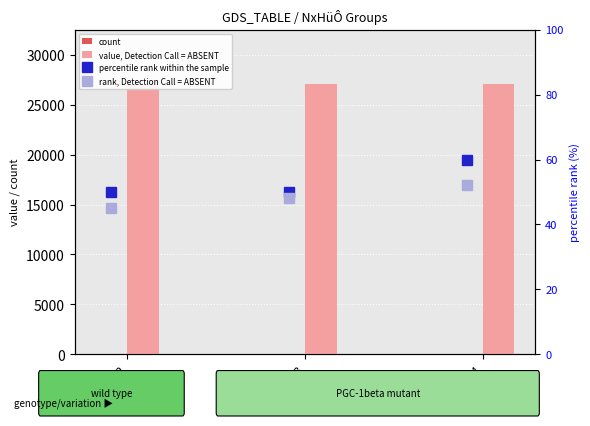

What is the difference between the highest and lowest values at GSM27104?

27092